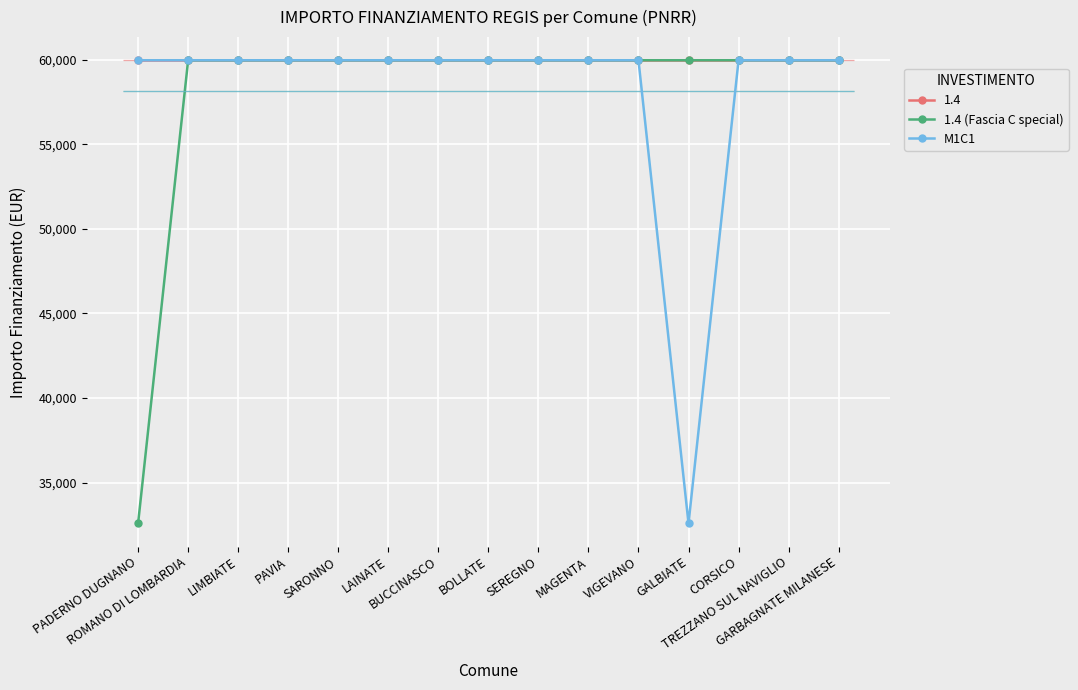

At which category is the sum across all series the highest?

ROMANO DI LOMBARDIA